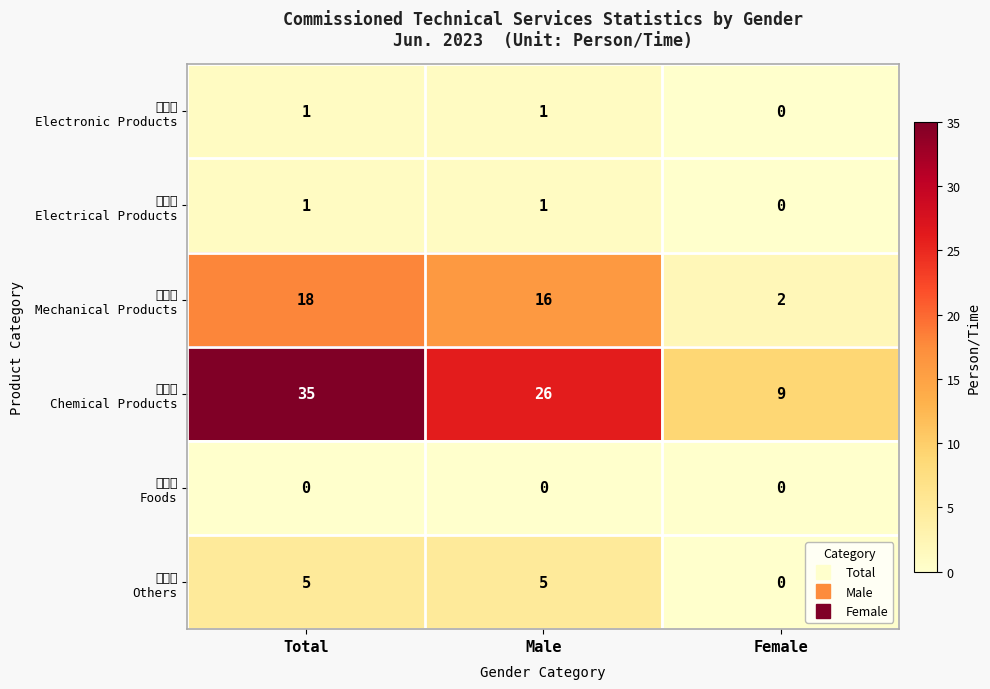

What is the greatest value displayed?

35